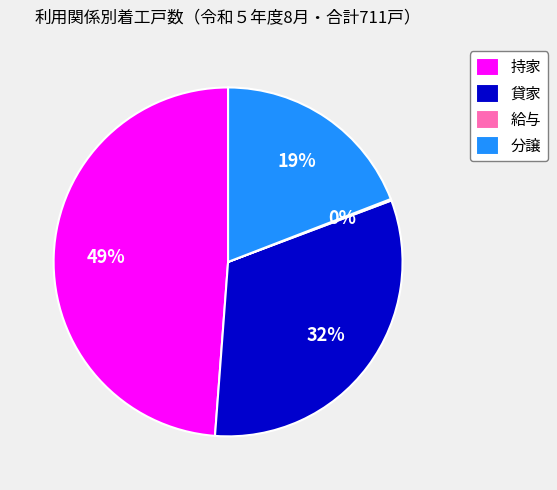

Which category has the biggest portion of the pie?

持家